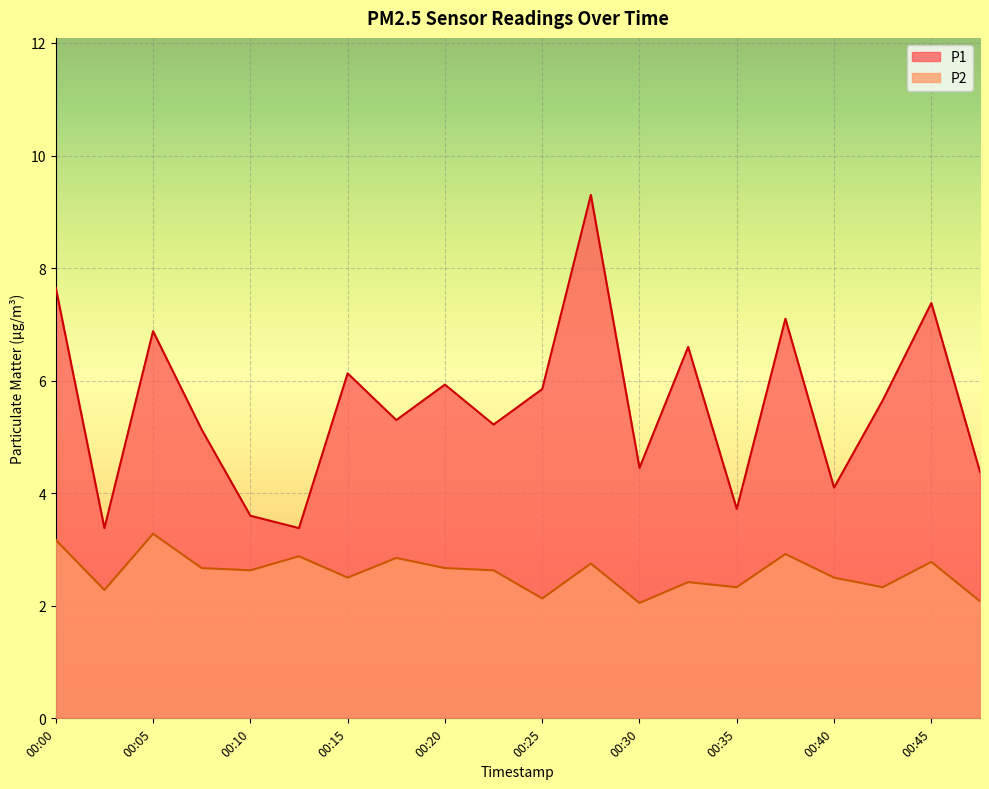

What is the greatest value displayed?

9.3